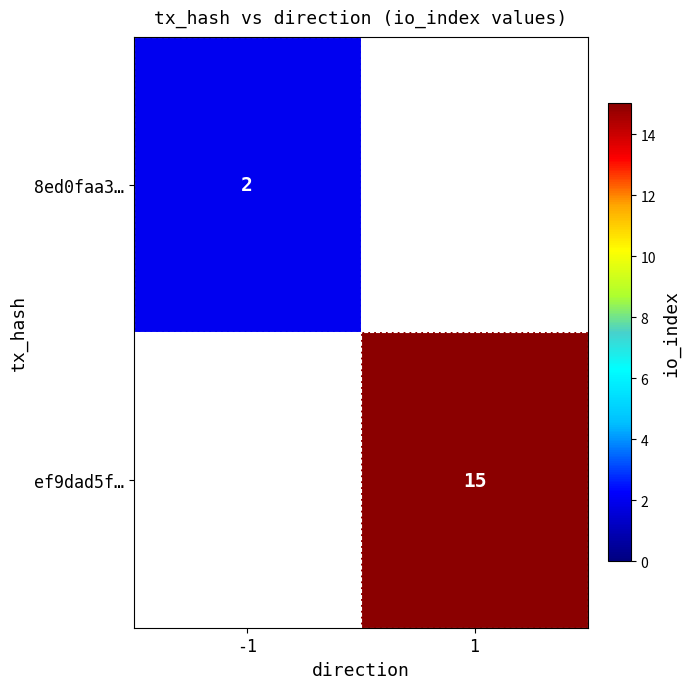

The value of ef9dad5f… at 1 is 15. True or false?

True